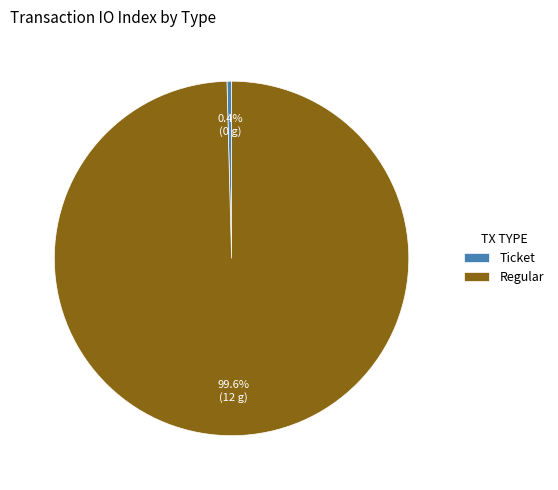

Which slice is the largest?

Regular